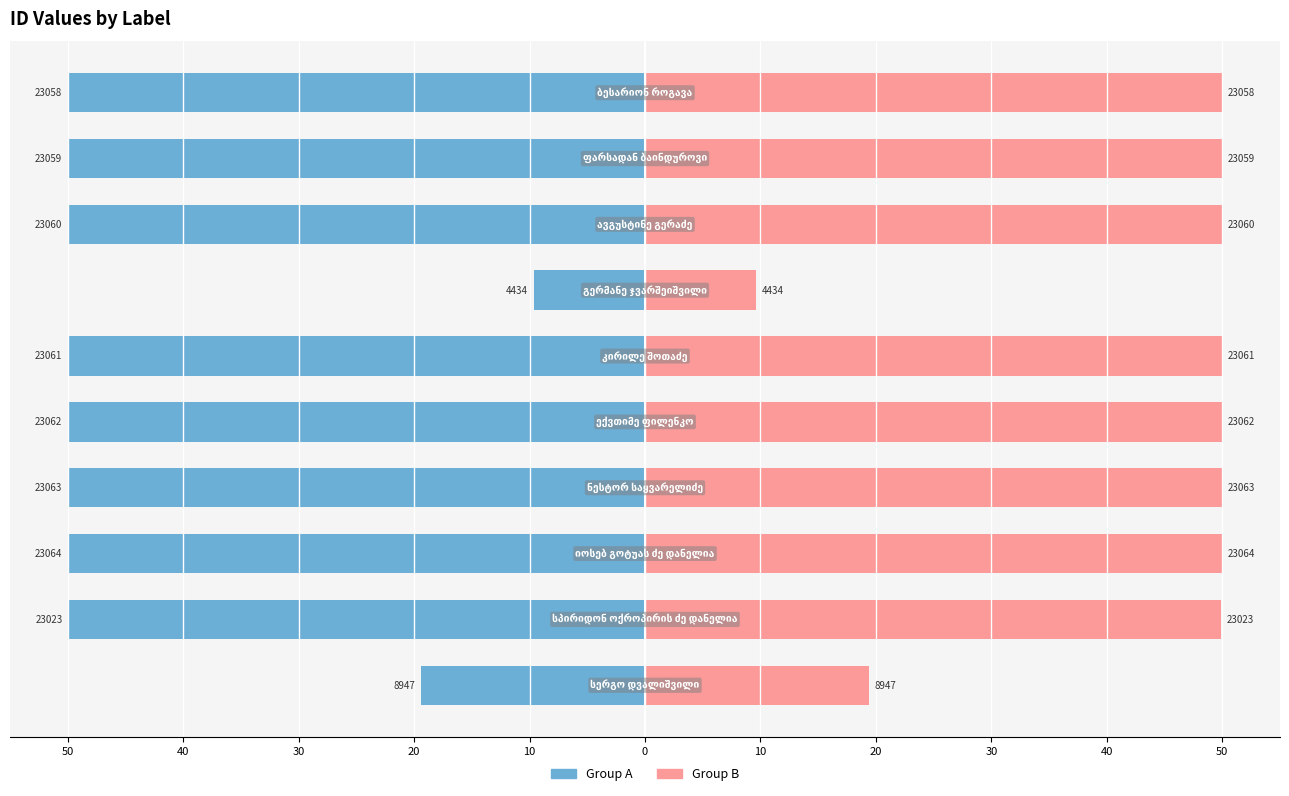

What is the difference between the maximum and minimum values in the Group A series?

40.4